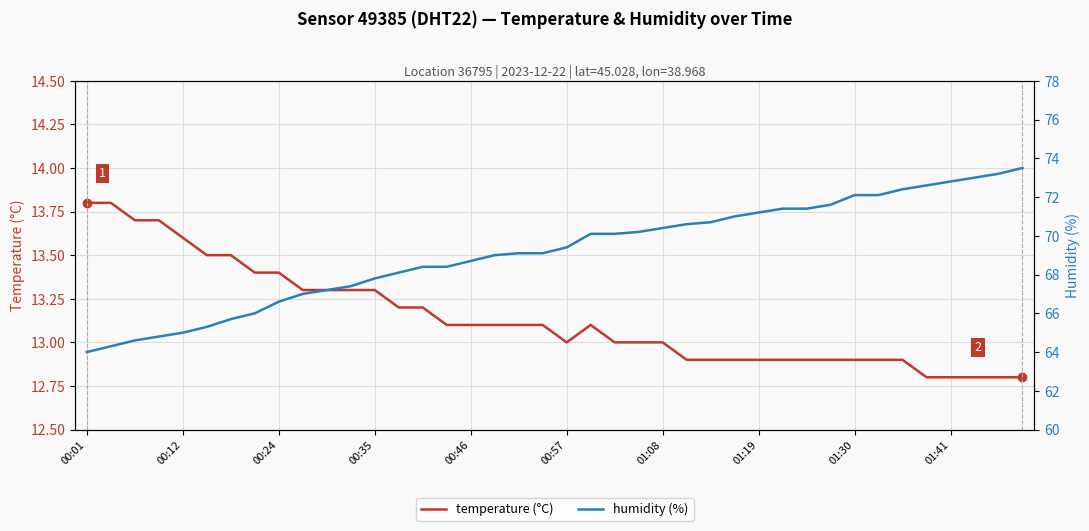

What position from the right is 13?

27